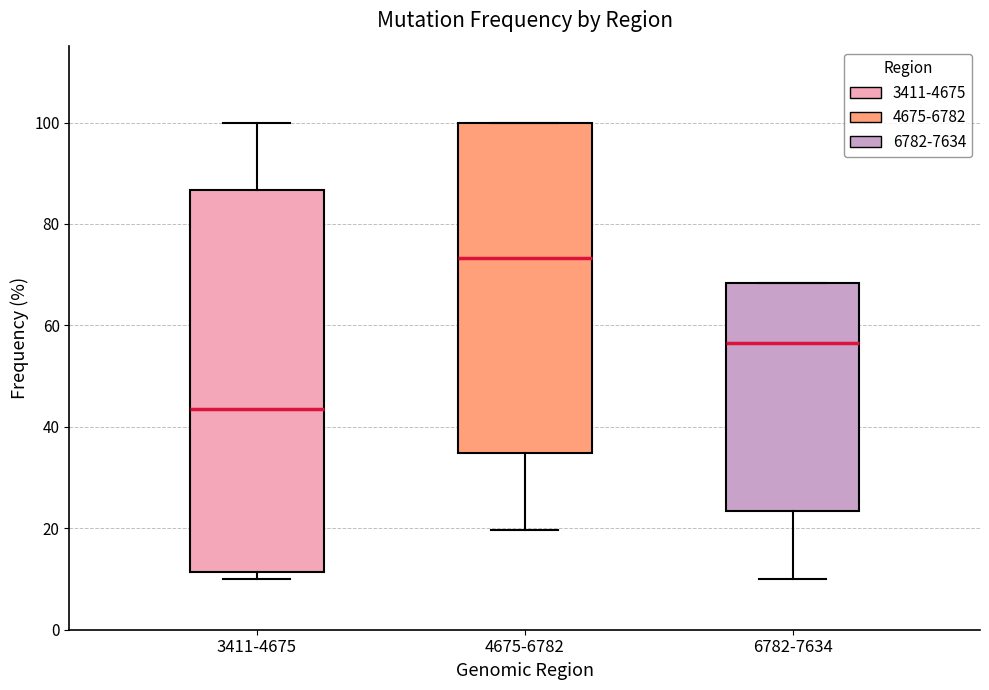

Where does the median line of the box for 4675-6782 sit on the y-axis? The values are not printed on the chart, so give them approximately, as read against the axis.

74